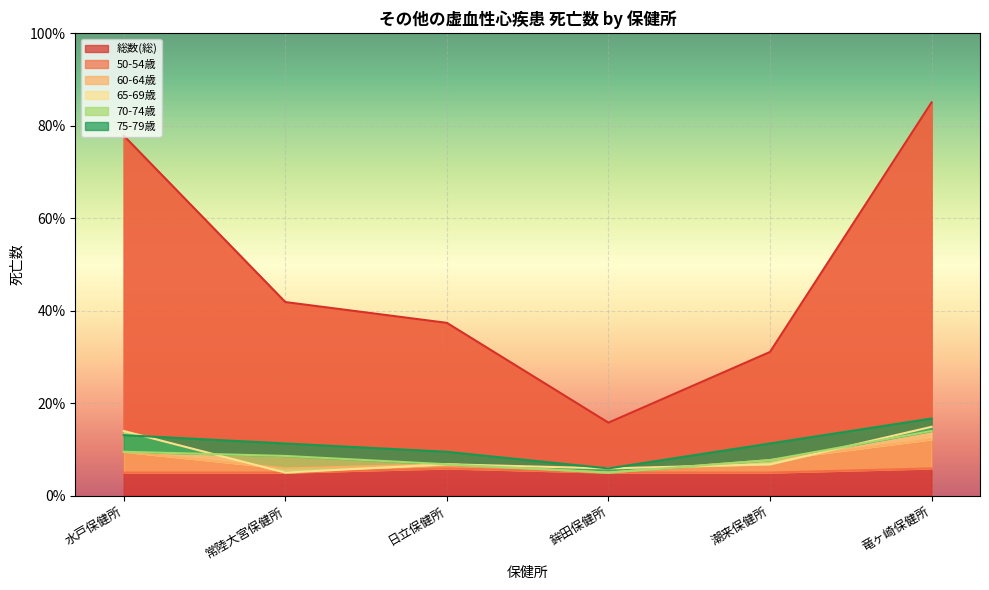

True or false: 50-54歳 and 65-69歳 cross at least once.

False